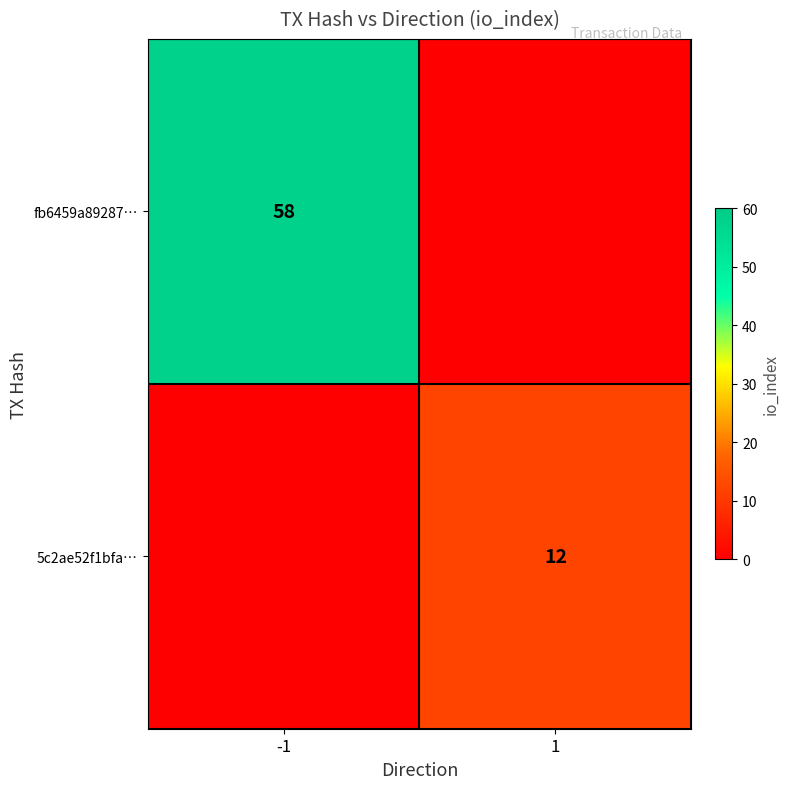

The fb6459a89287… series shows 23 at -1. True or false?

False